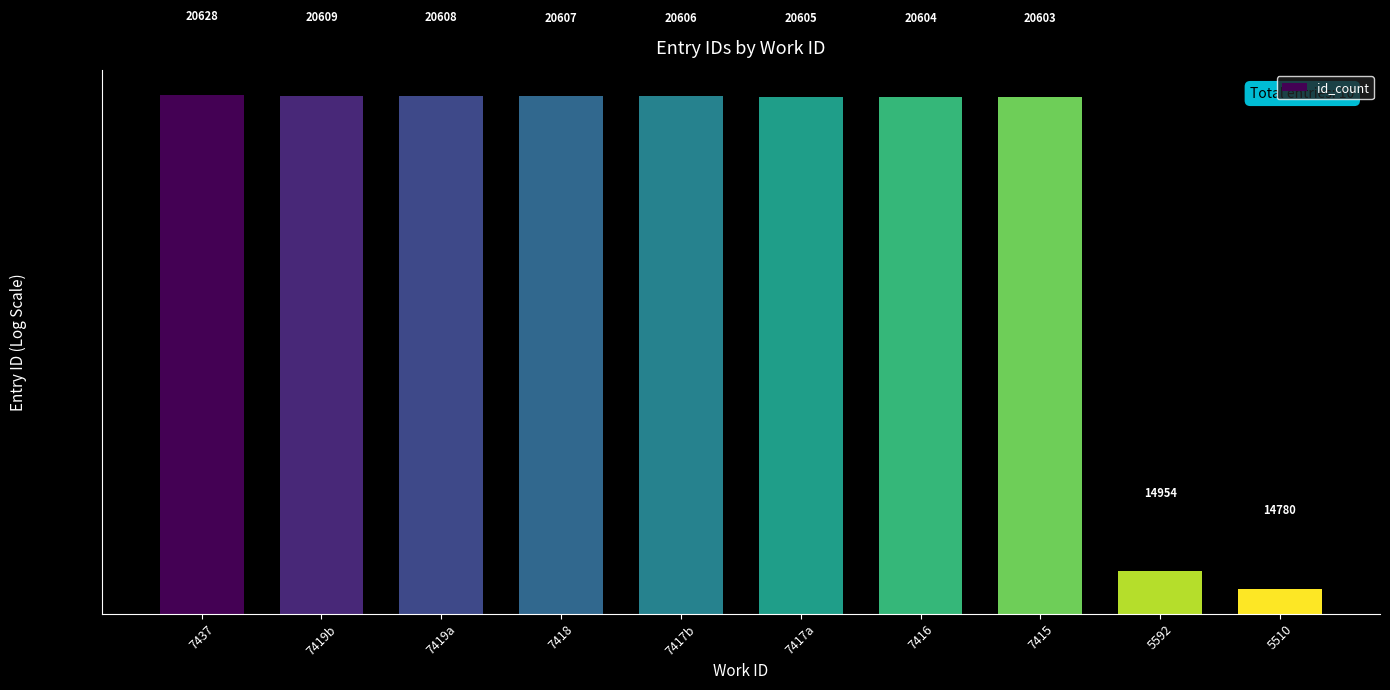

Is it true that the value at 7417a is 20605?

True